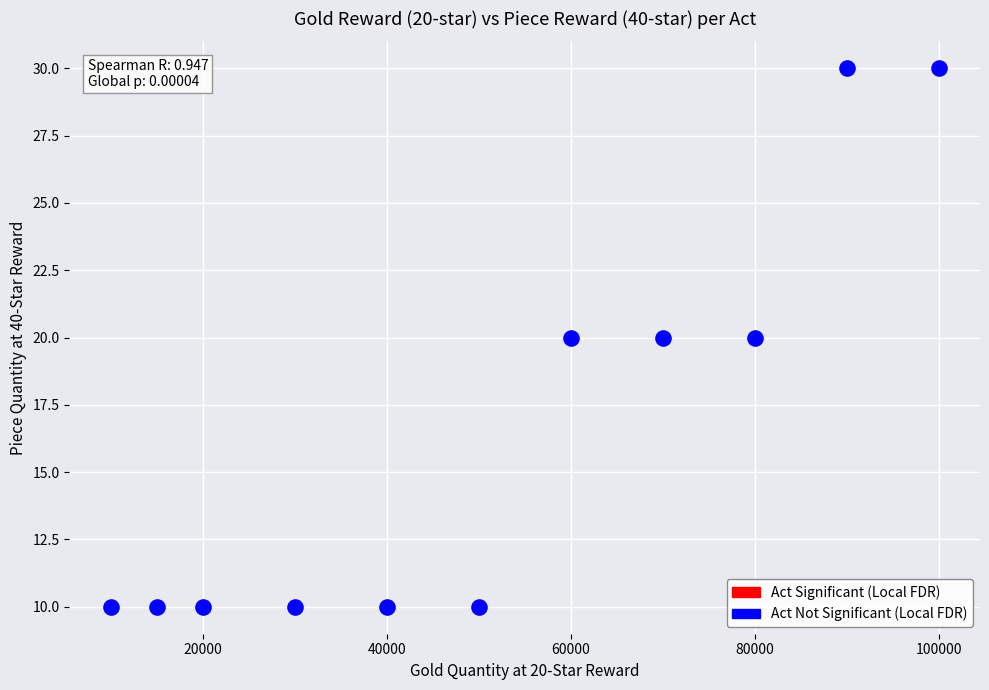

What is the average X value?

51364